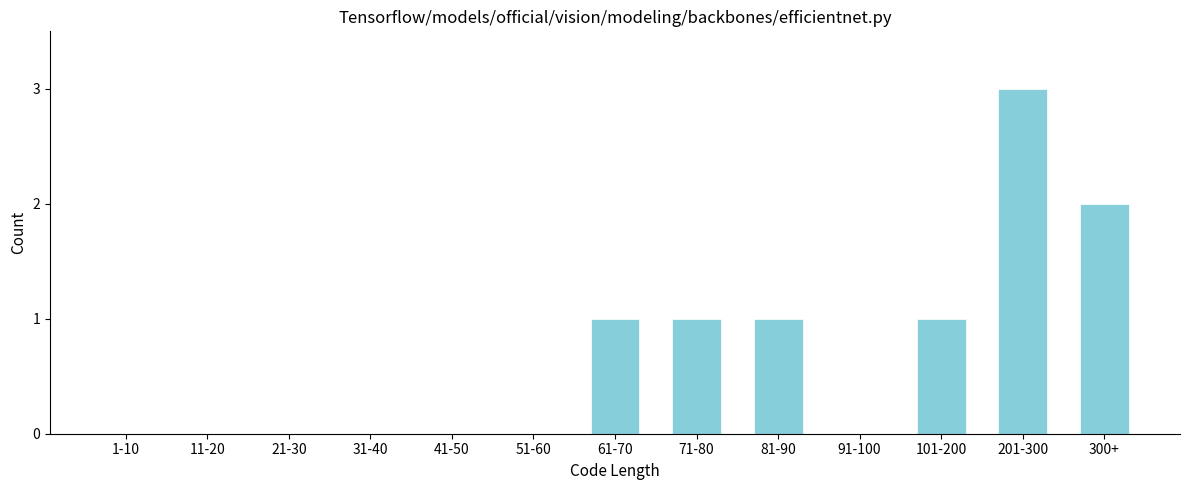

Reading left to right, extract all data points from this chart.

1-10=0	11-20=0	21-30=0	31-40=0	41-50=0	51-60=0	61-70=1	71-80=1	81-90=1	91-100=0	101-200=1	201-300=3	300+=2